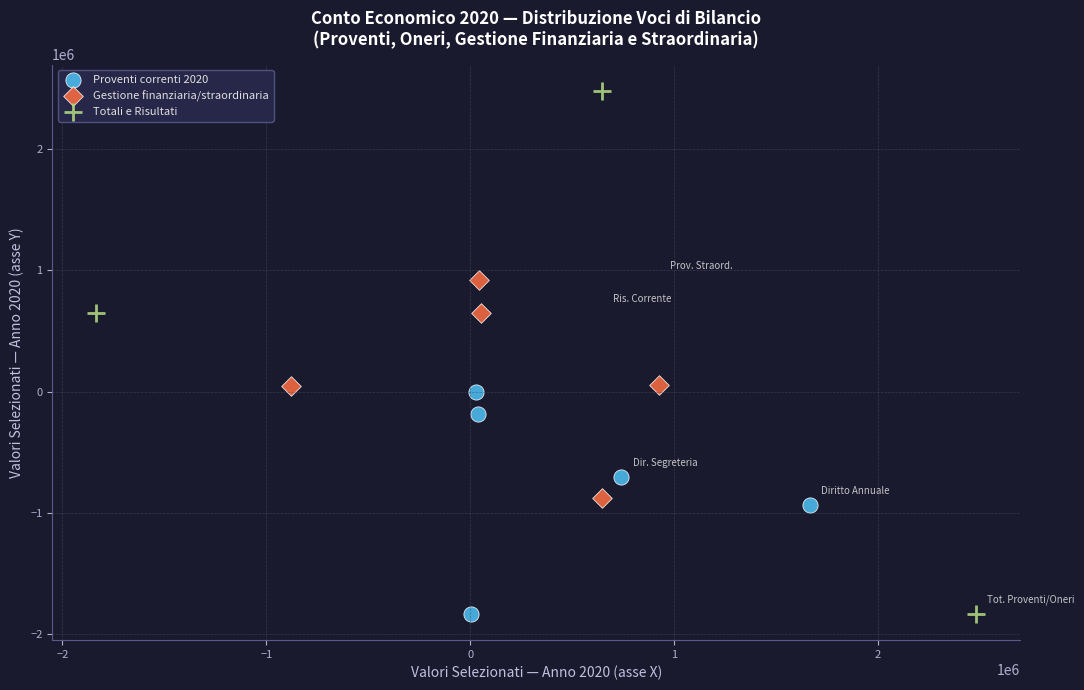

Which series has the largest Y range (max minus min)?

Totali e Risultati